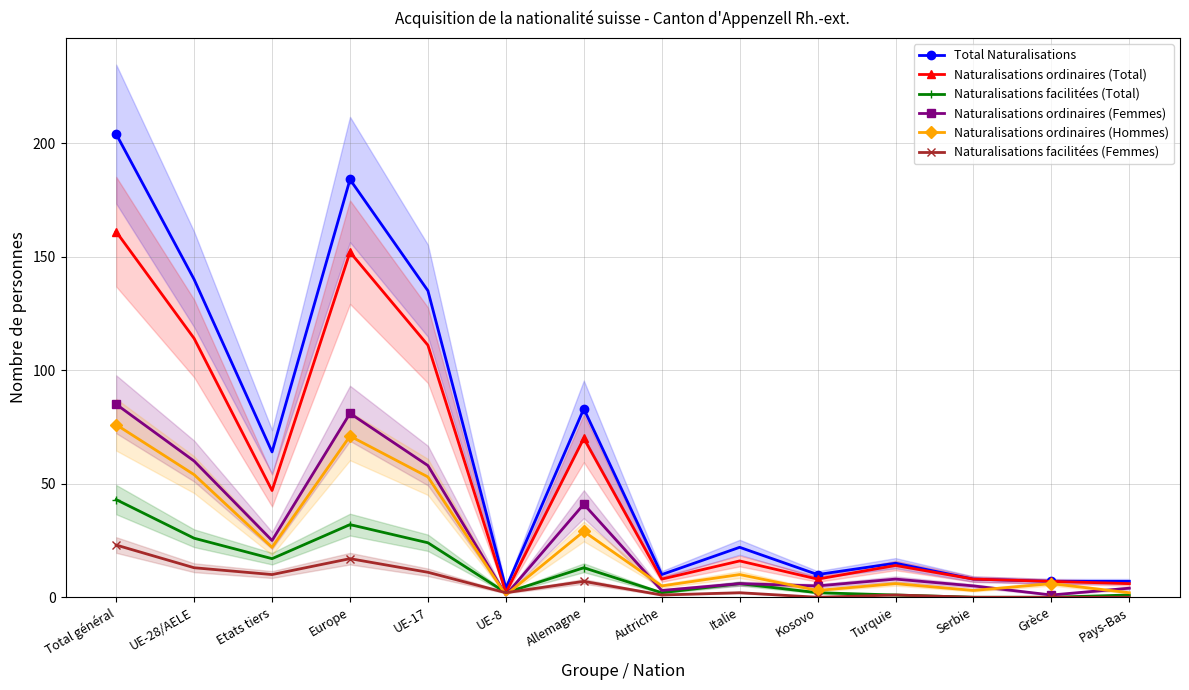

True or false: Naturalisations ordinaires (Total) and Naturalisations facilitées (Femmes) intersect in this chart.

False